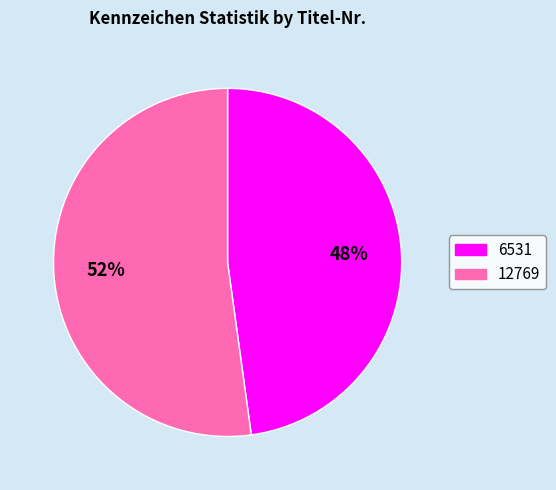

How many segments does this pie chart have?

2